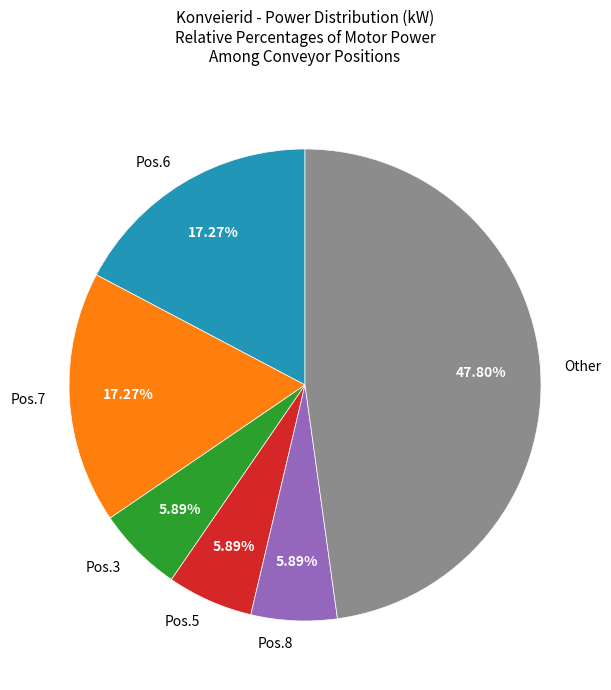

What is the largest slice in the pie chart?

Other